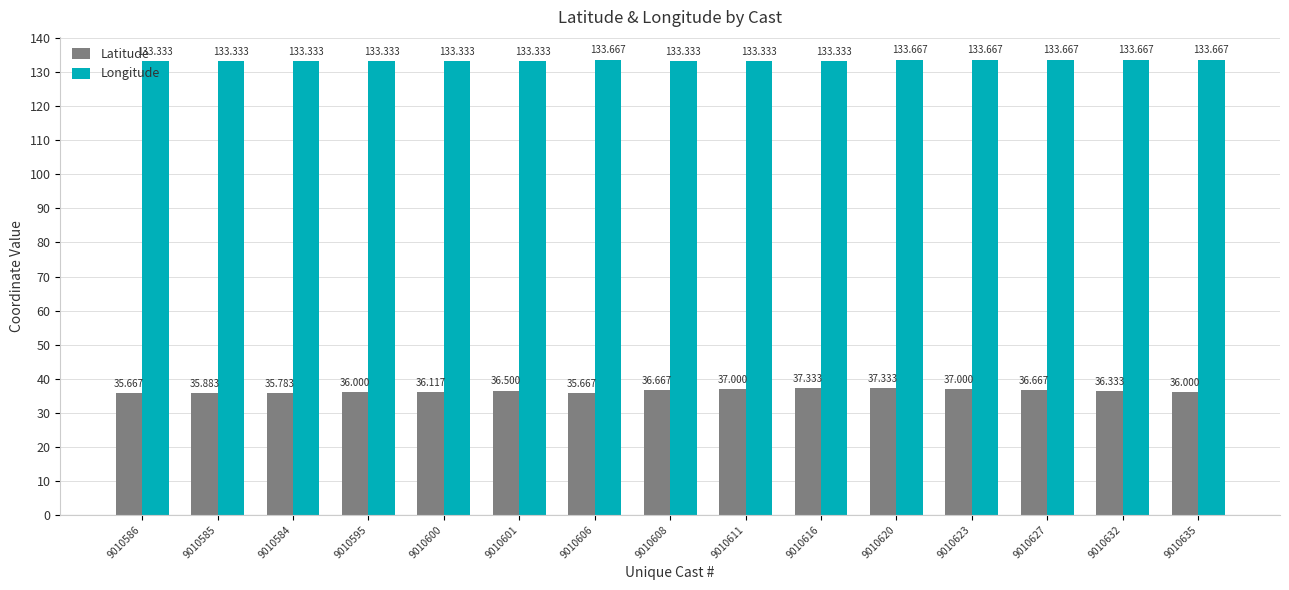

How many data points does each series have?

15